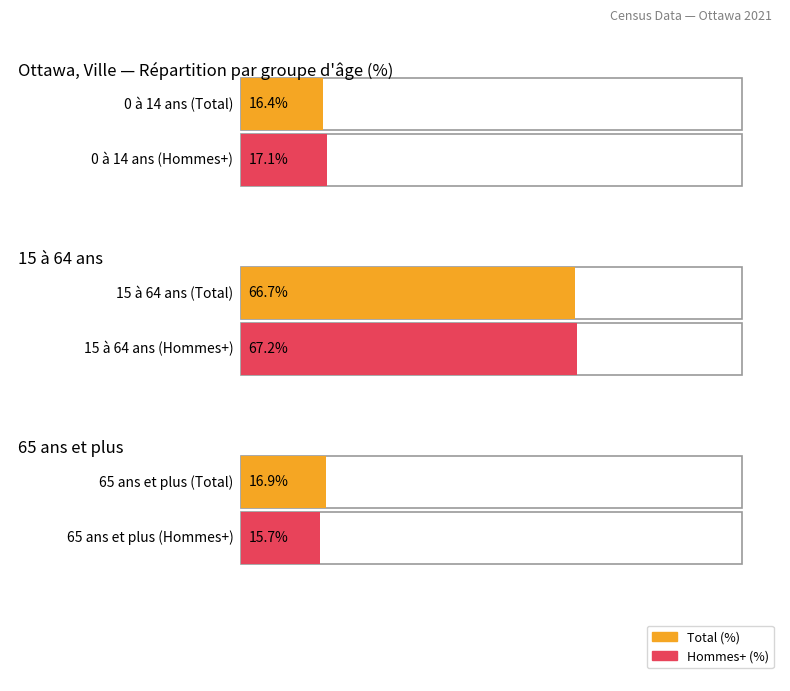

Is it true that Maximum utilization equals 15.7 at 65 ans et plus?

True